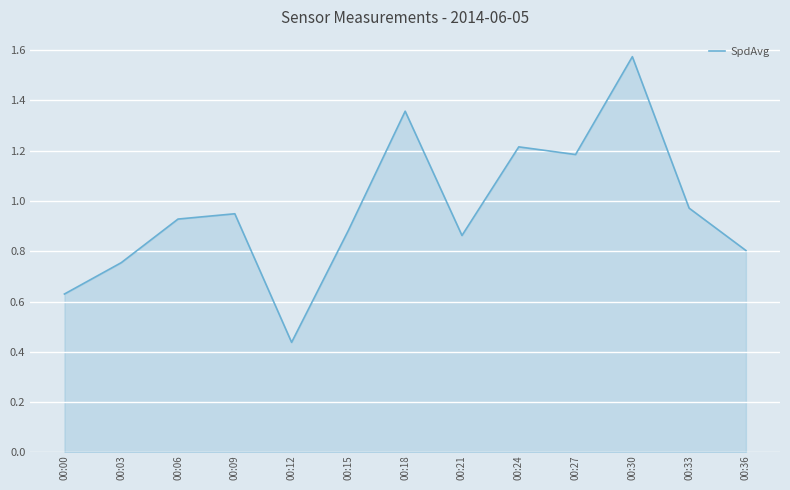

What value does the data have at 00:27?

1.2